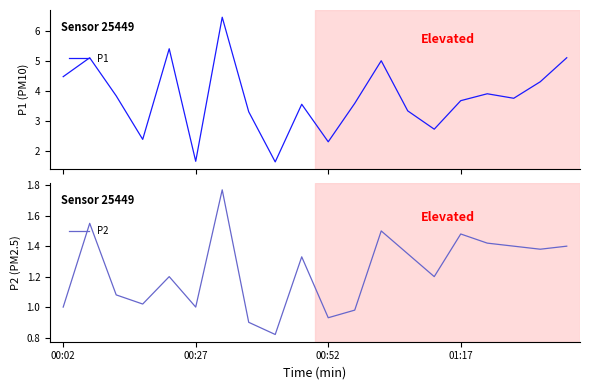

Which series has the largest total across all categories?

P1